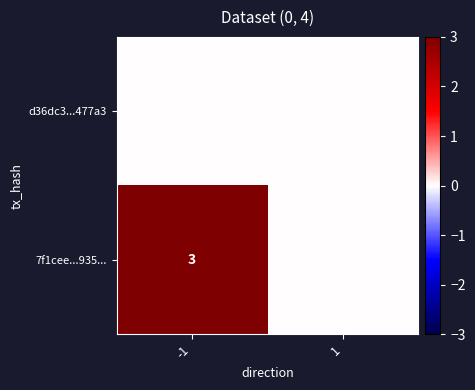

Which series has the largest range (max minus min)?

7f1cee...935...